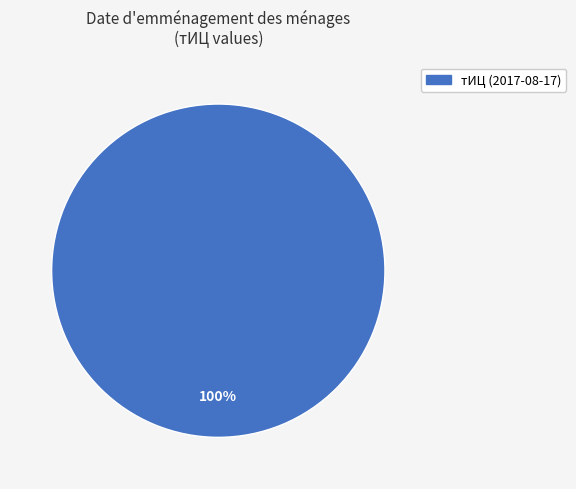

Is тИЦ (2017-08-17) the majority of the pie?

Yes